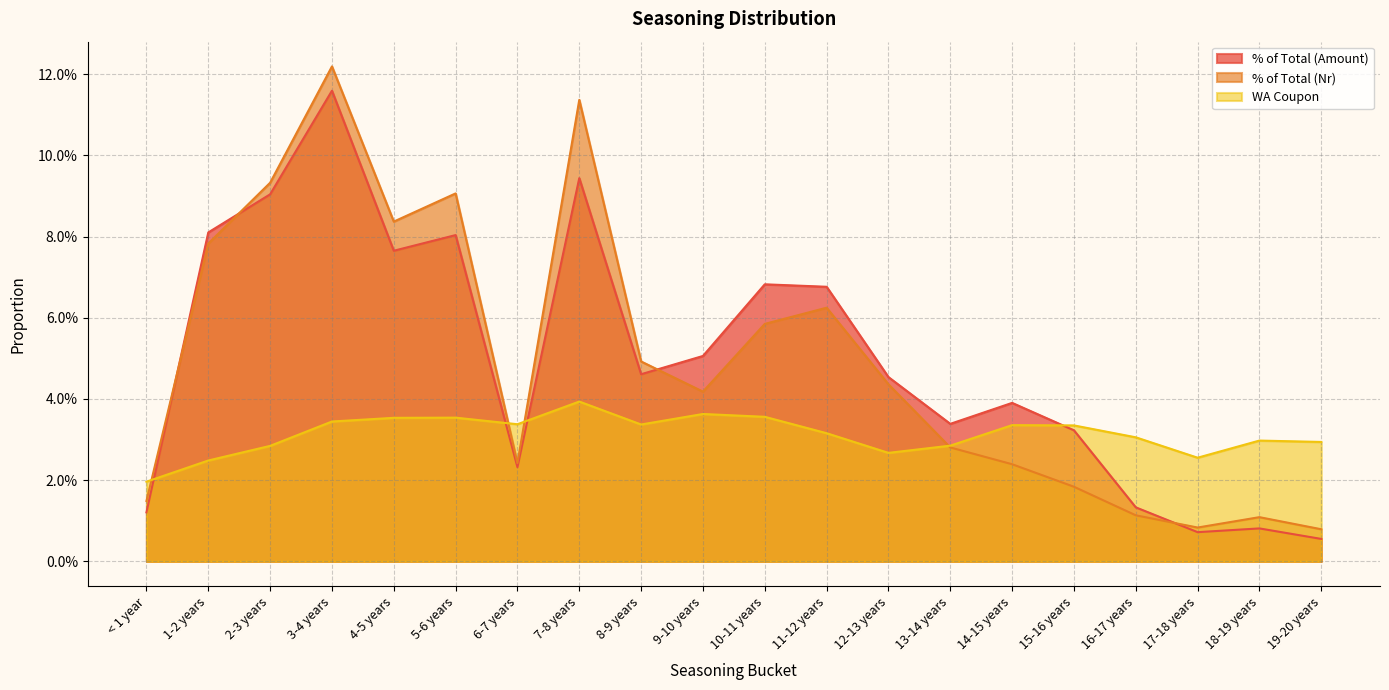

What is the difference between the highest and lowest values at 3-4 years?

0.1